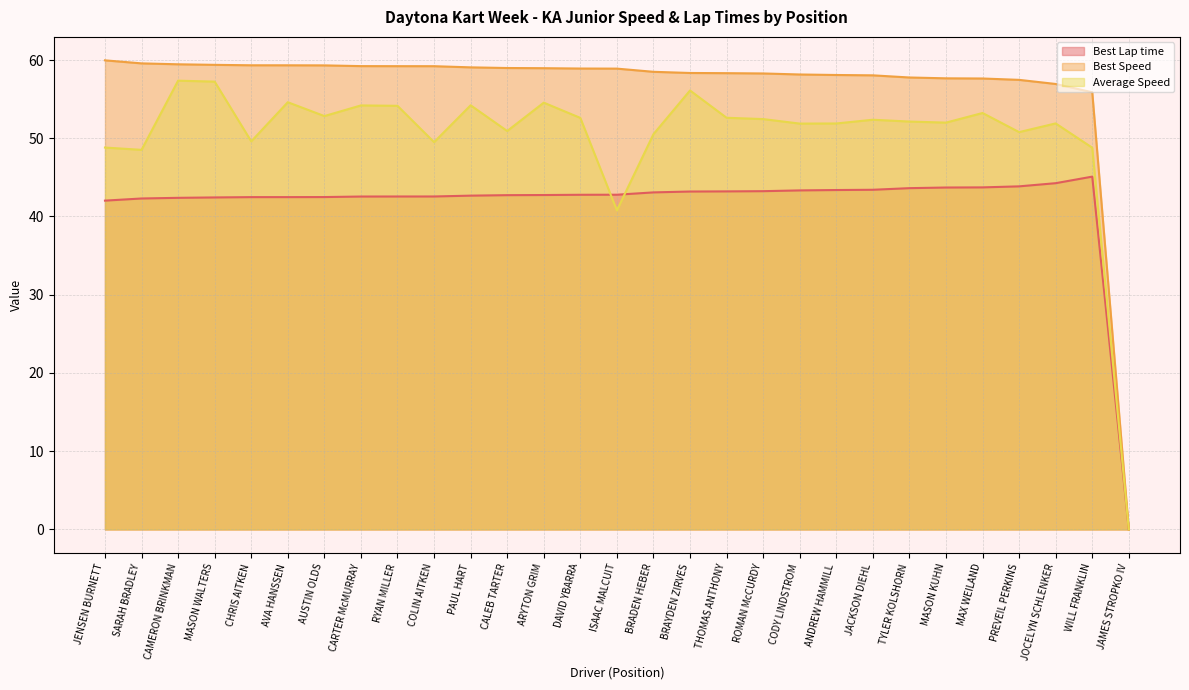

What is the highest value of the Best Speed series?

60.0